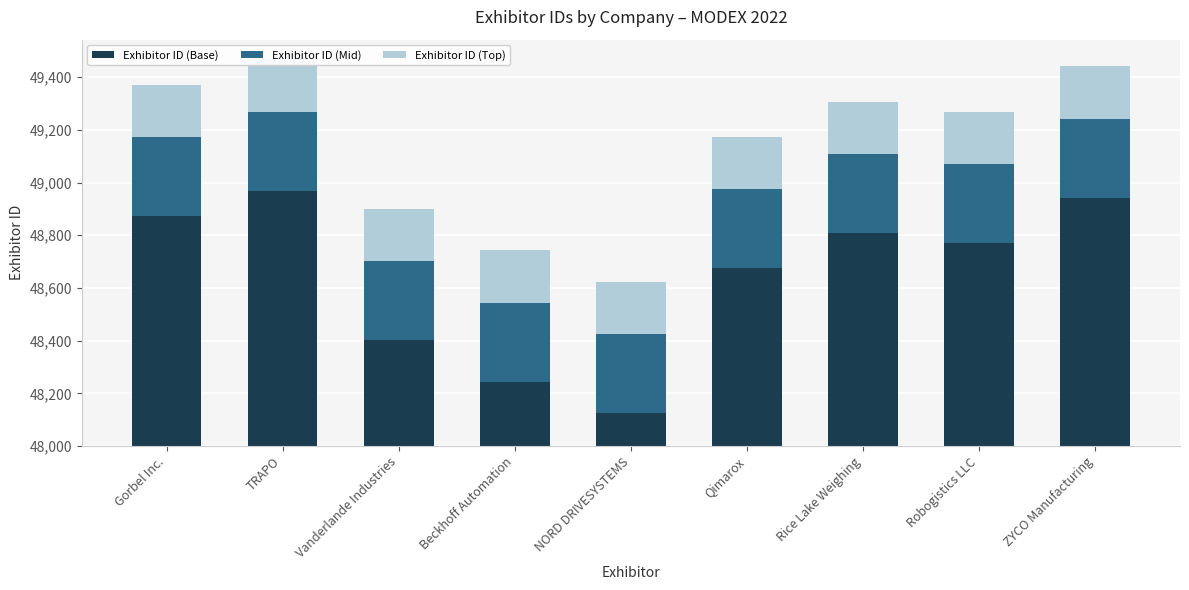

Count the number of data series in this chart.

3